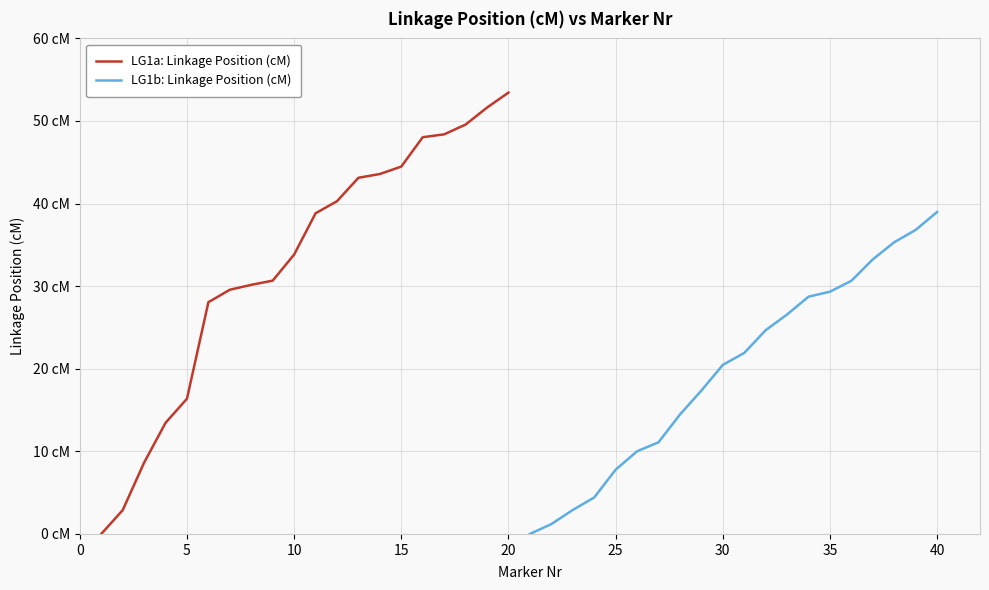

What is the label of the 8th point from the left?

30